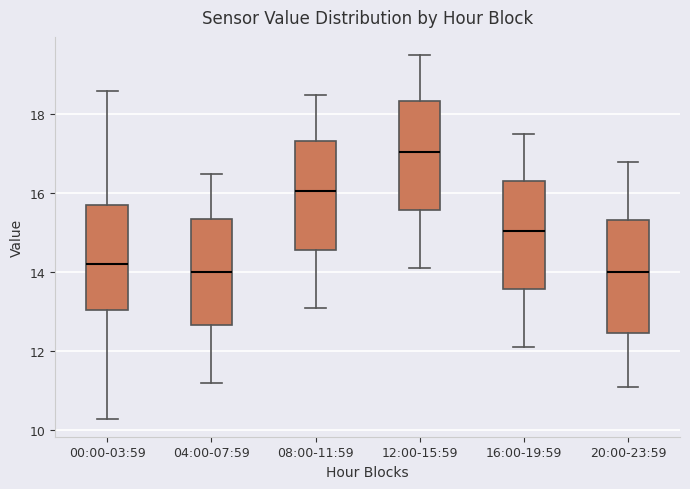

Where does the upper whisker of the box for 16:00-19:59 end on the y-axis? The values are not printed on the chart, so give them approximately, as read against the axis.

17.6